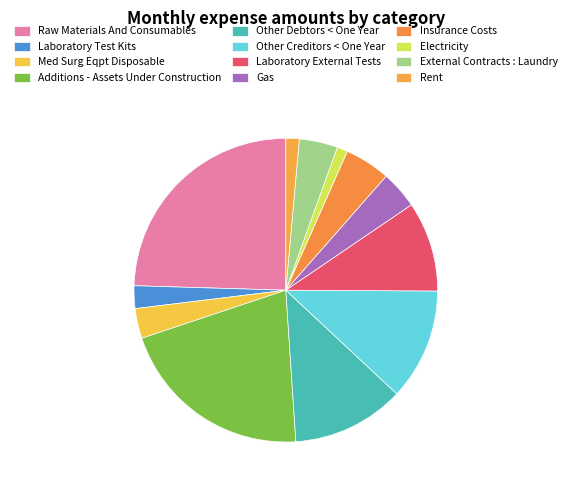

To the nearest percent, what is the difference between the Rent and Gas slice percentages?

3%